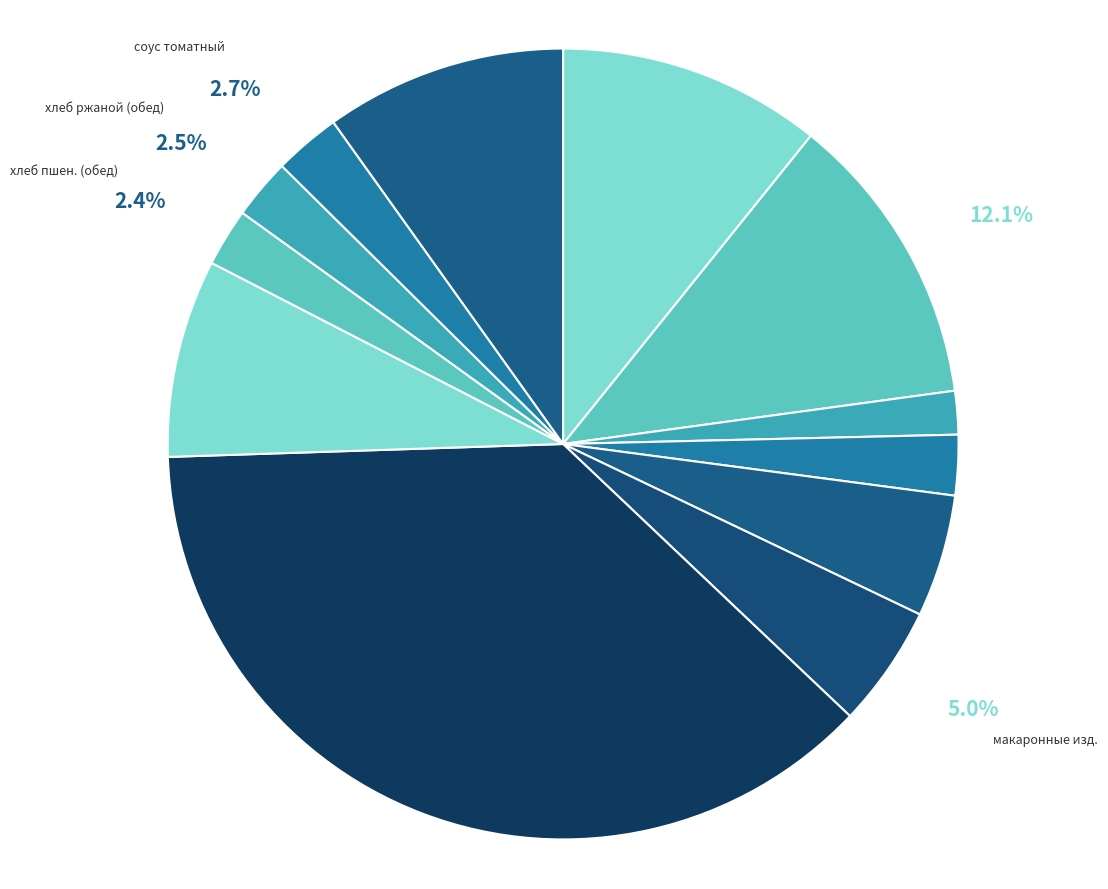

Is there any slice that represents more than half of the pie?

No